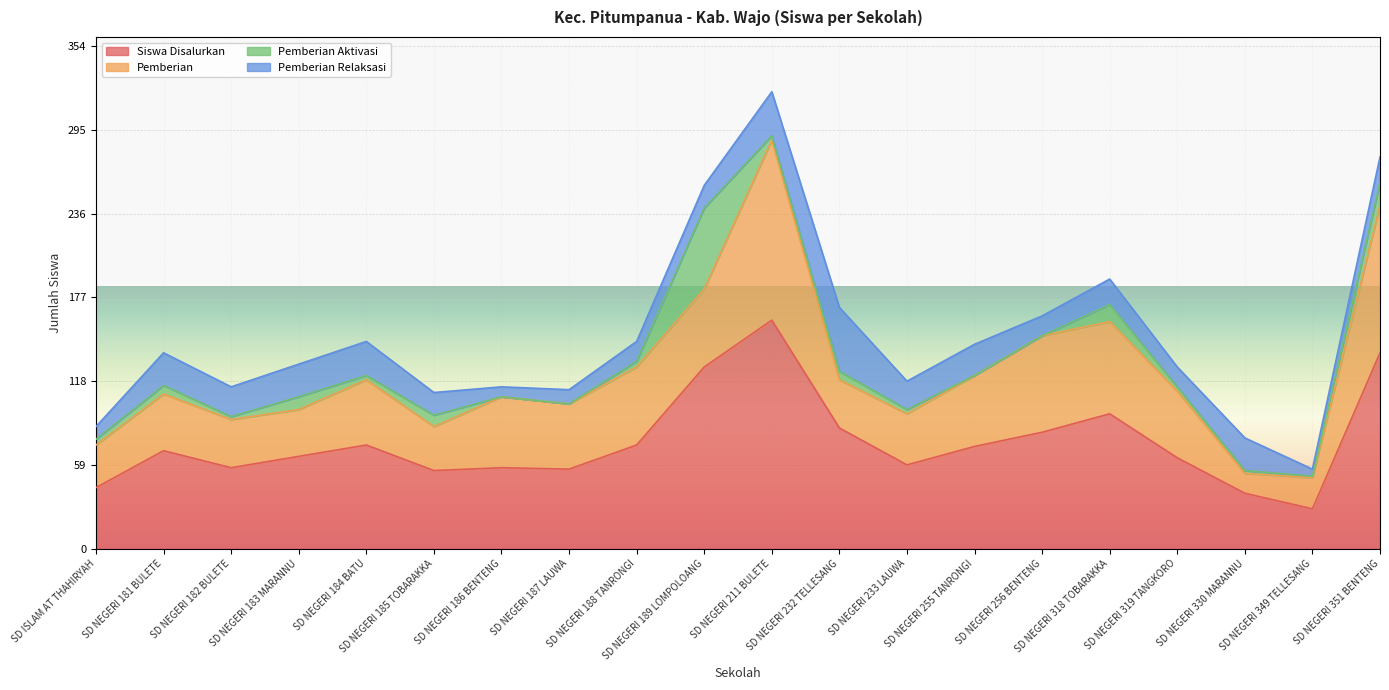

What are all the series names shown in the legend?

Siswa Disalurkan, Pemberian, Pemberian Aktivasi, Pemberian Relaksasi